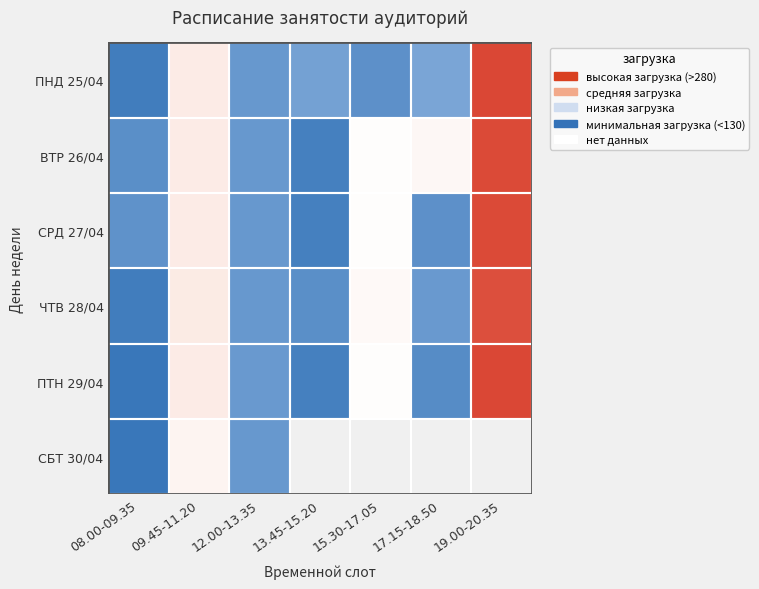

How many values in the ПНД 25/04 series are below 126?

3